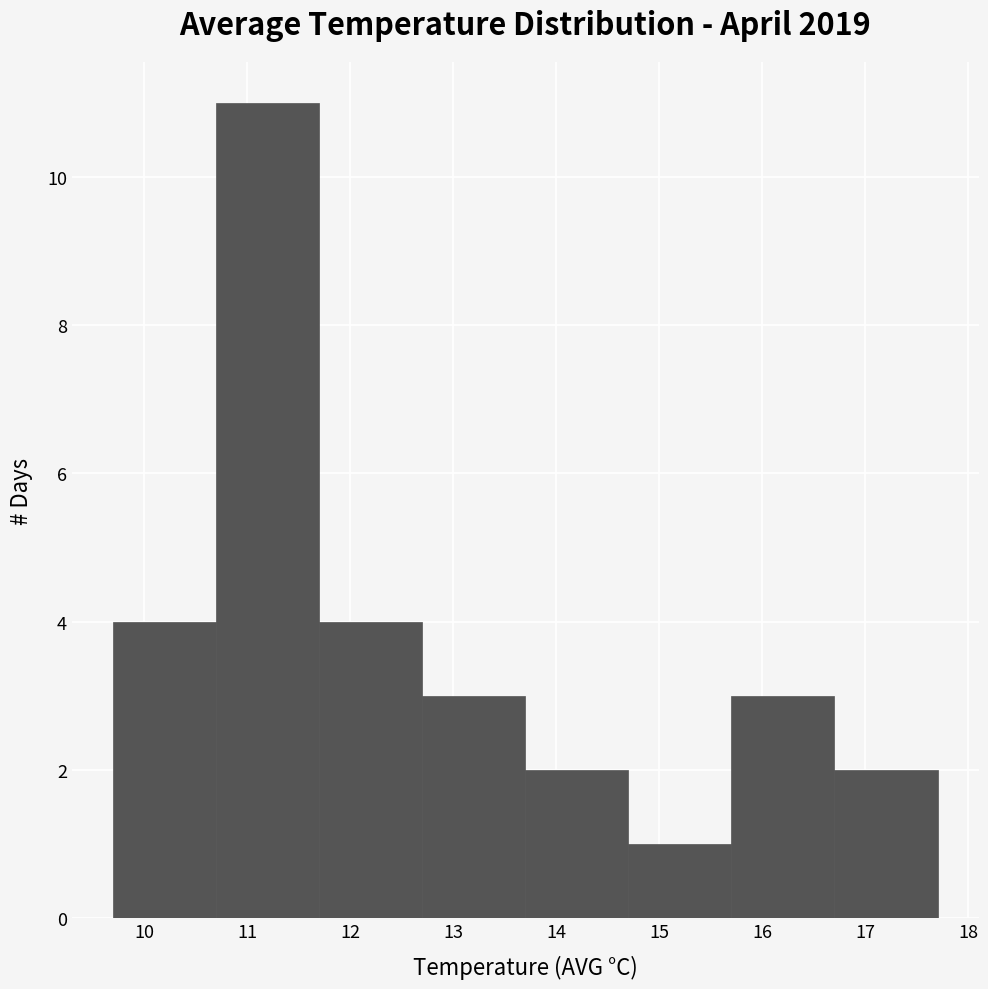

Over which range of the x-axis is the bar tallest?

10.7 to 11.7